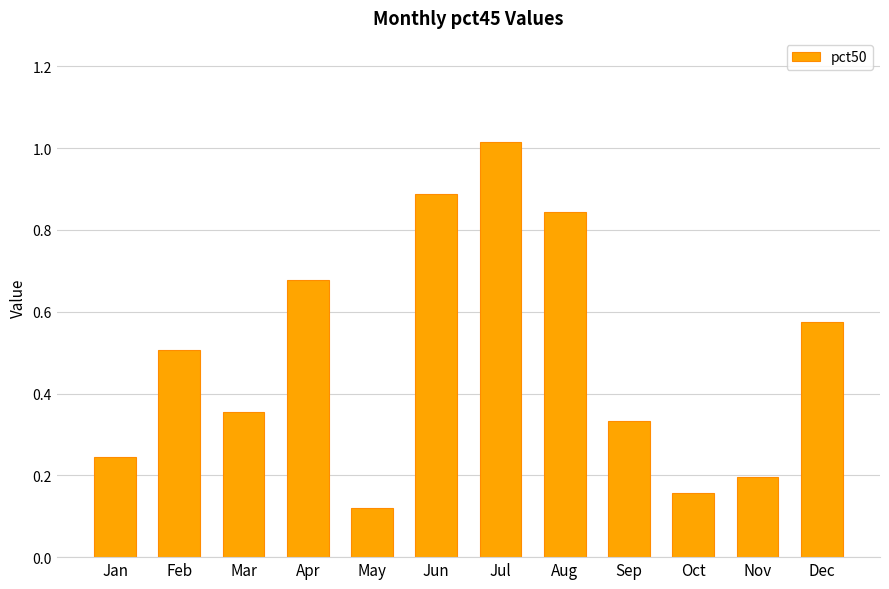

What is the average value?

0.5